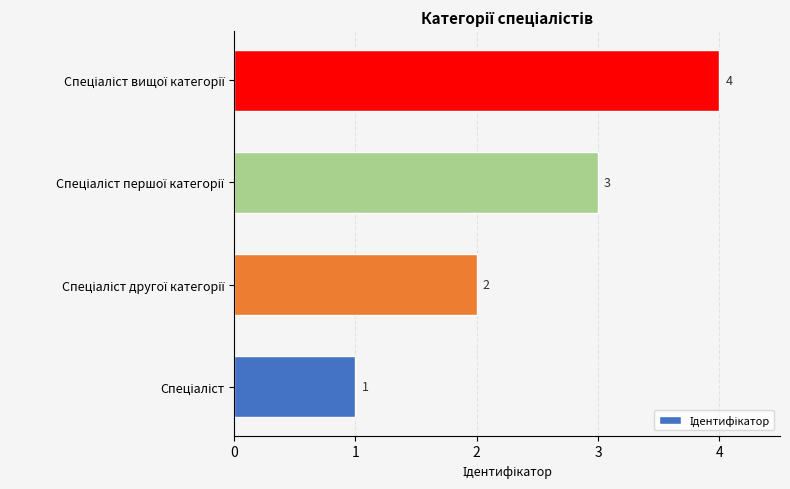

What is the greatest value displayed?

4